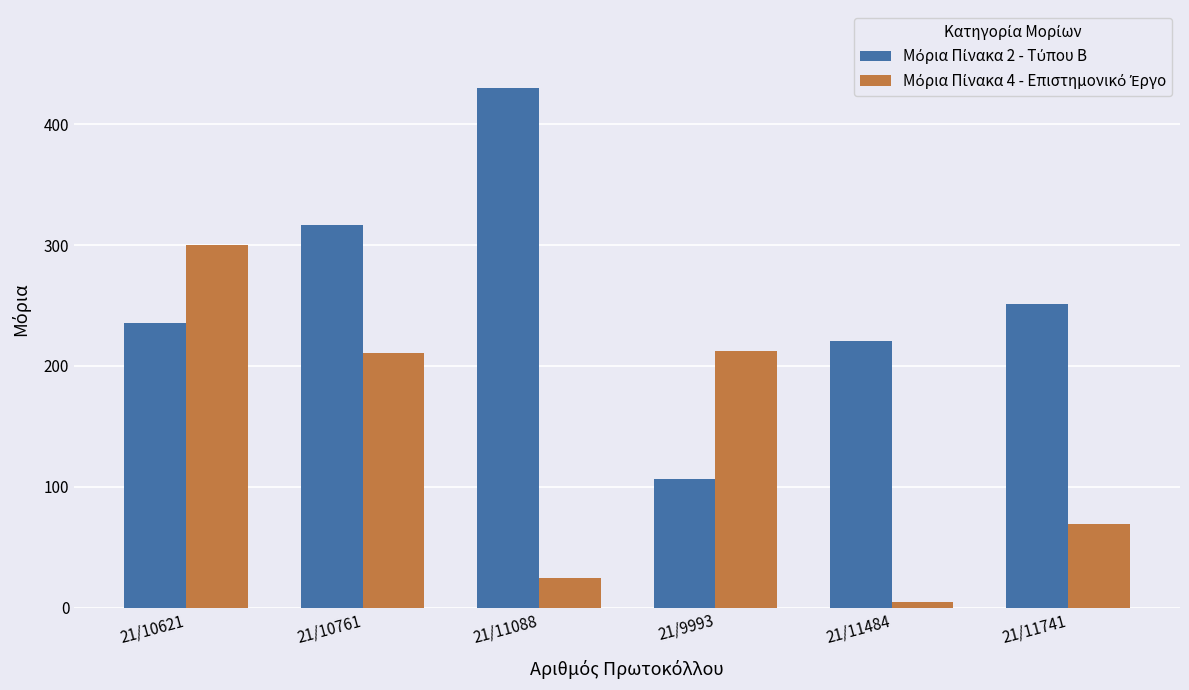

What is the total value across all series at 21/10621?

535.8